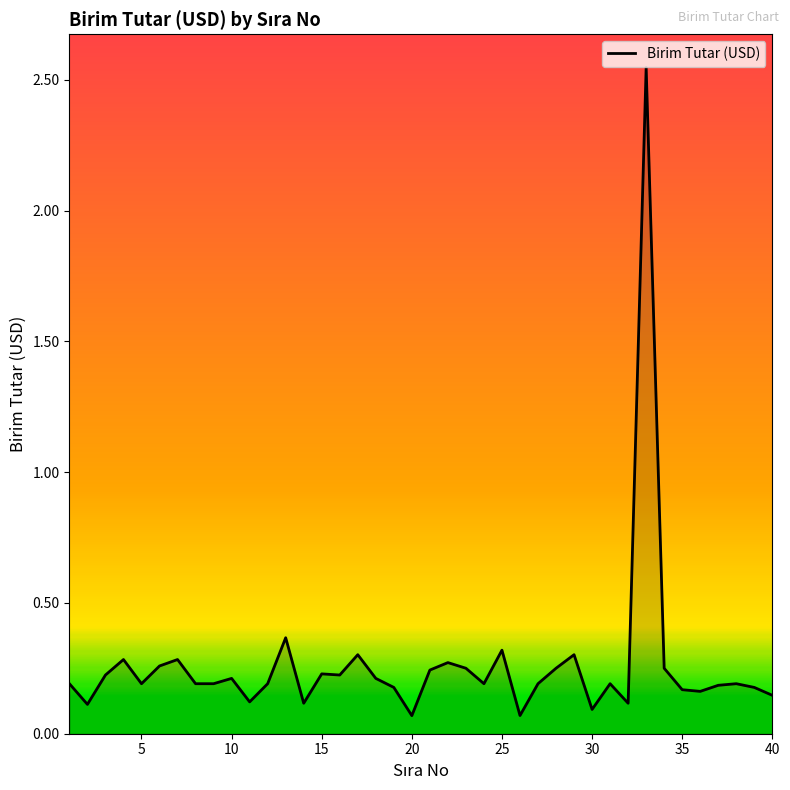

What is the minimum value shown in the chart?

0.1